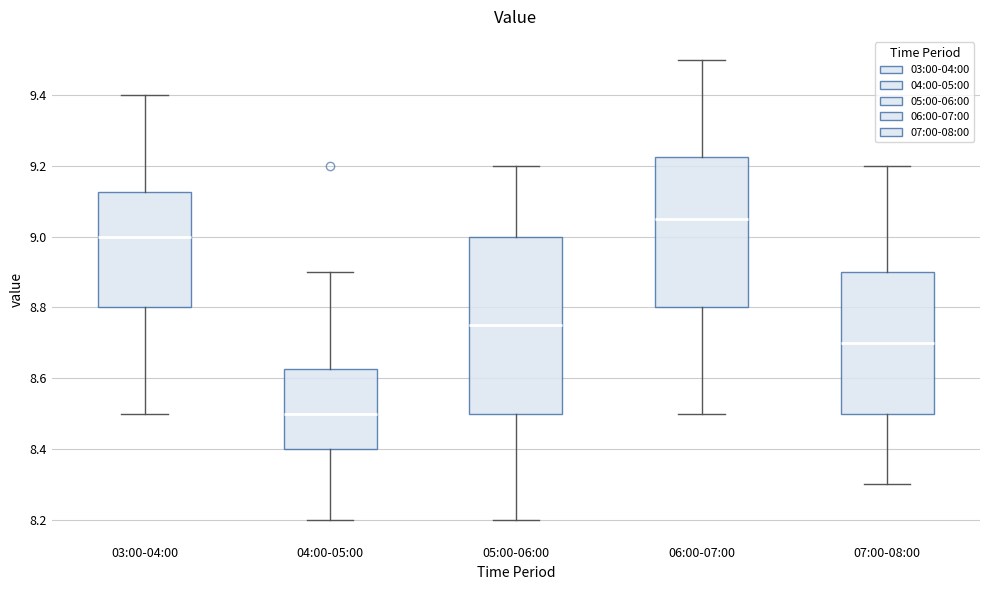

Which box's median line is the lowest?

04:00-05:00